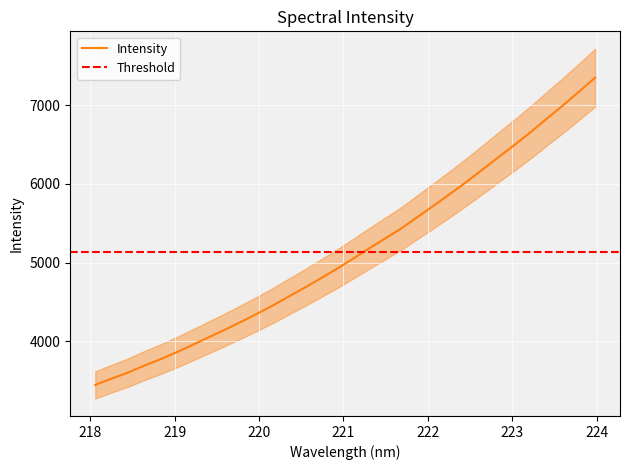

Between 219.9712 and 221.4993, which is larger?

221.4993